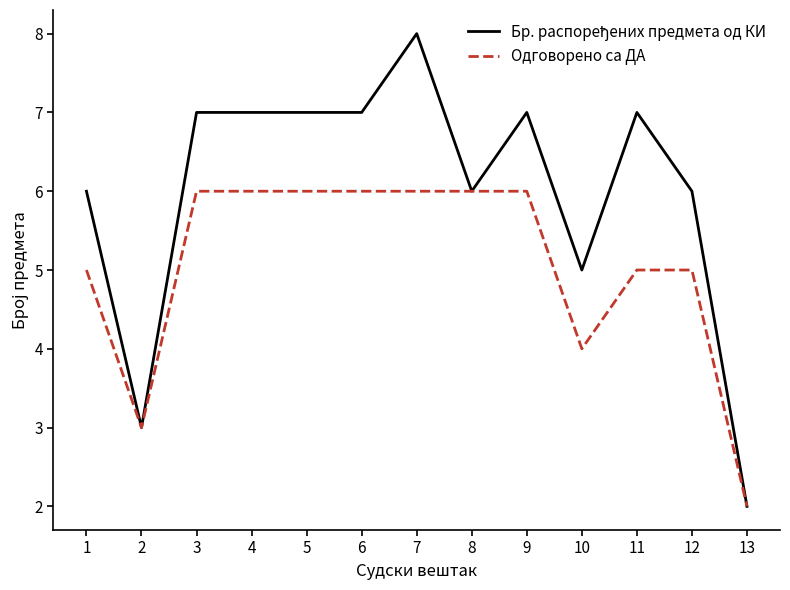

At which category is the sum across all series the highest?

7